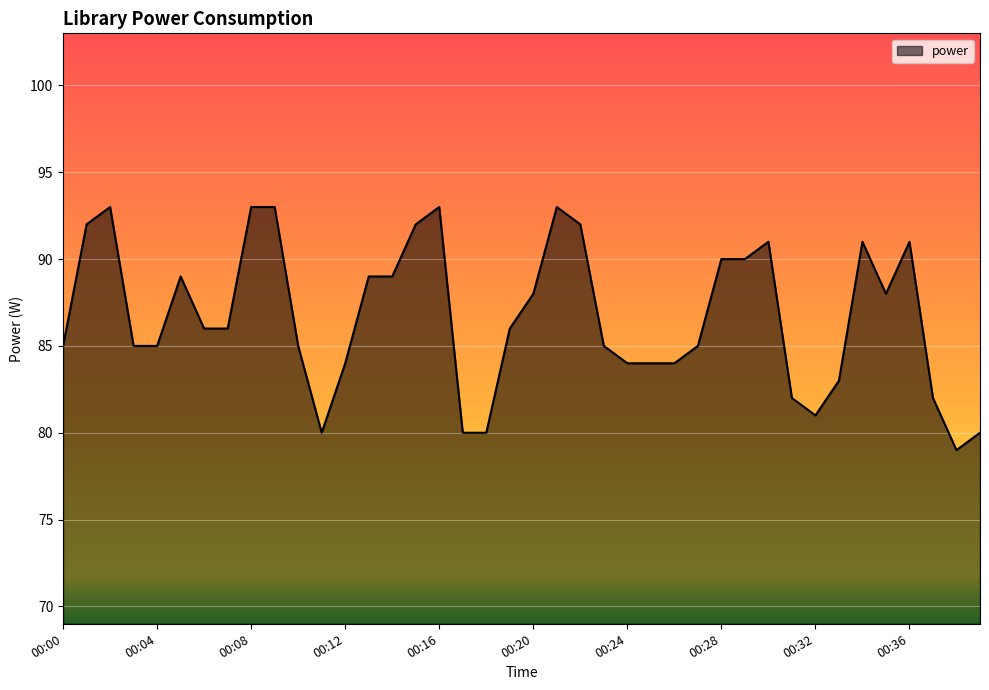

What is the smallest value displayed?

79